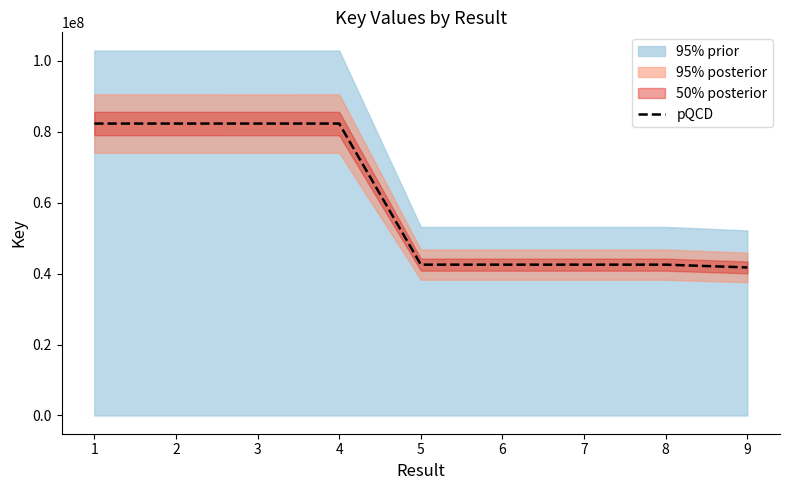

The value of pQCD at 7 is 42536540. True or false?

True